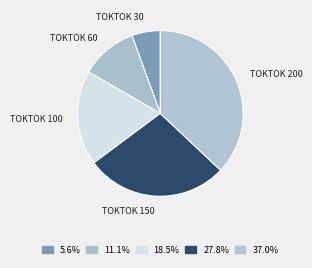

How many segments does this pie chart have?

5